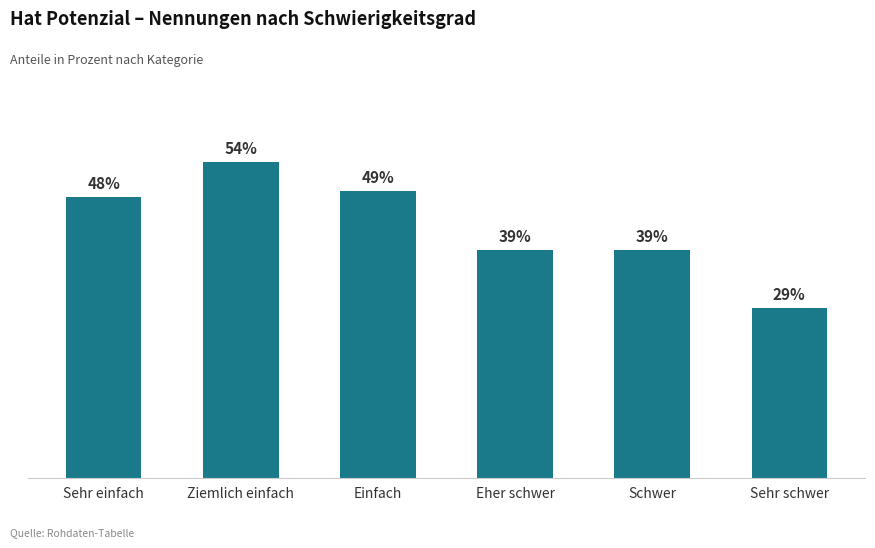

What is the value of the 2nd bar from the left?

54